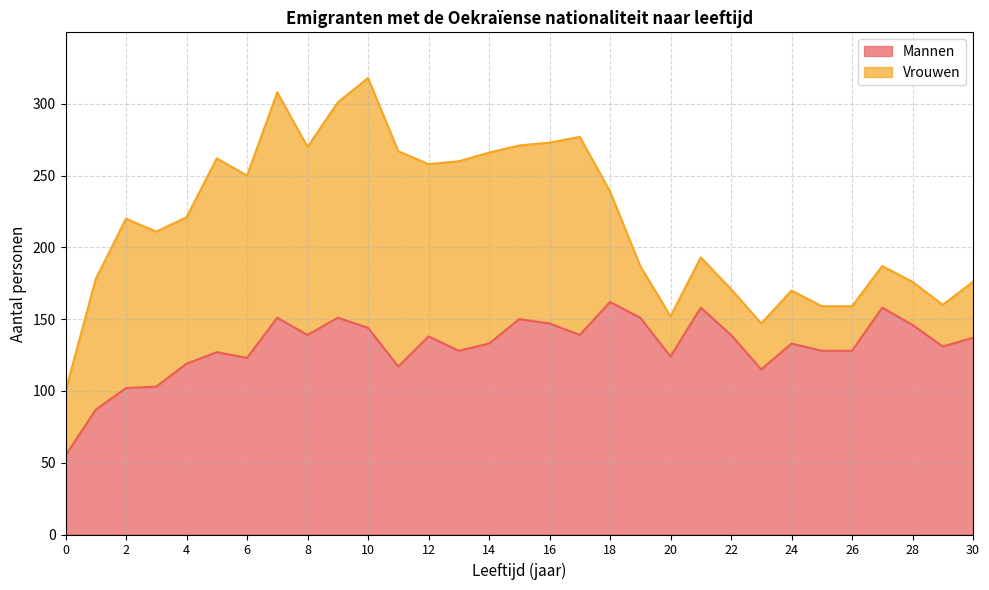

How many interior local peaks (higher than both neighbors) does the data have?

9